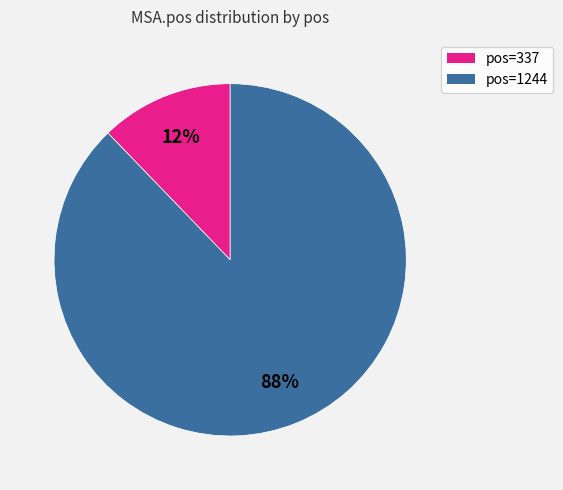

To the nearest percent, what is the difference between the largest and smallest slice percentages?

76%